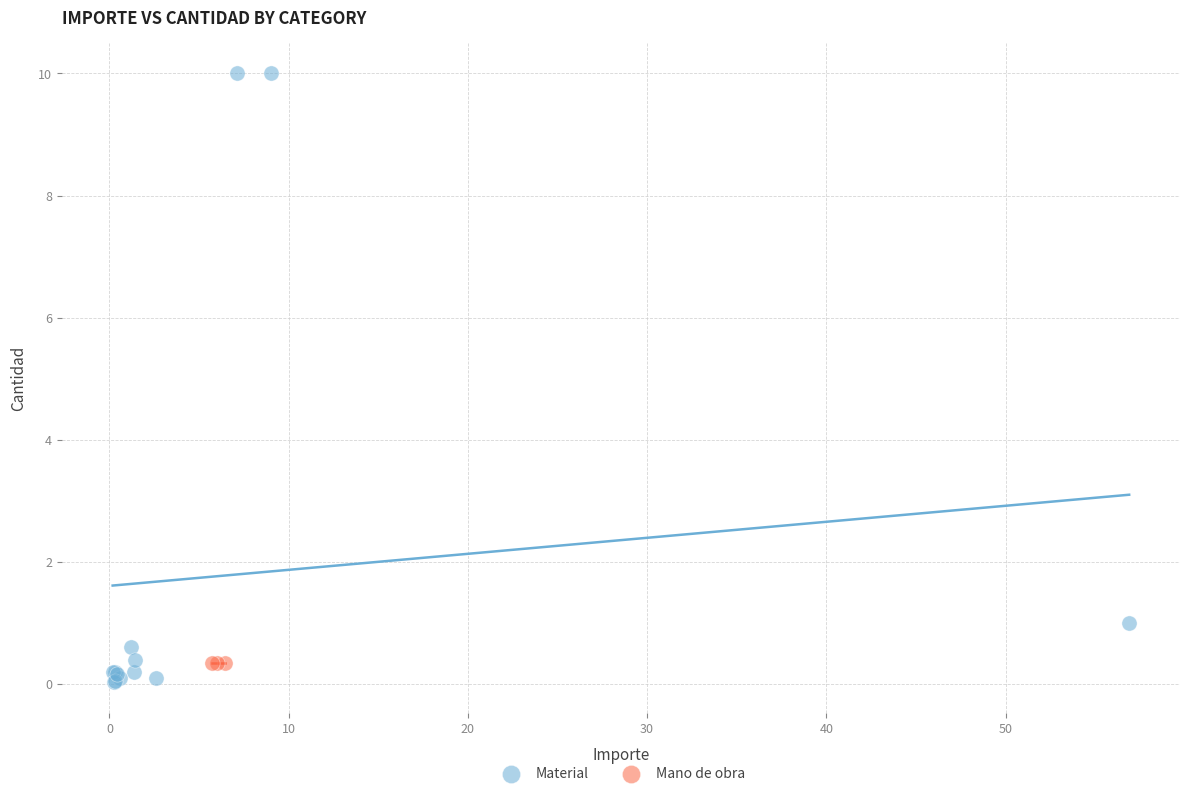

Which series contains the highest Y value?

Material